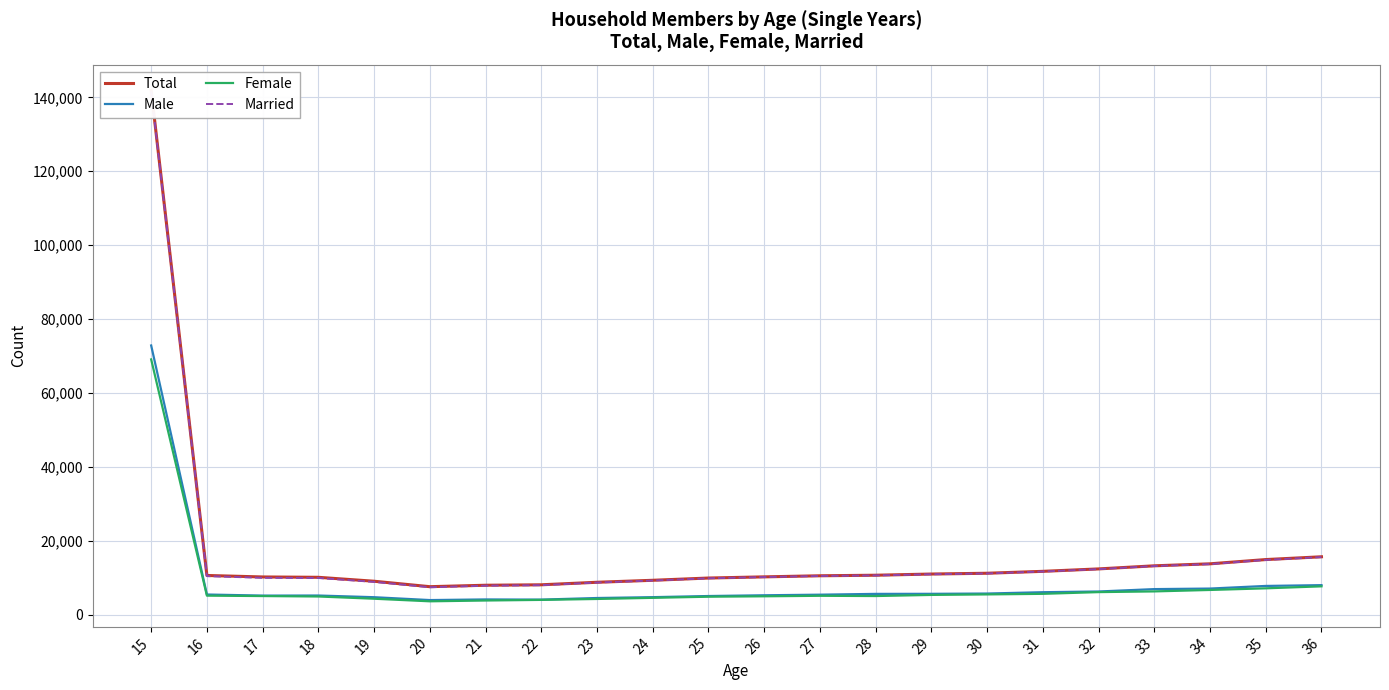

Rank the categories by Male value from highest to lowest.

15, 36, 35, 34, 33, 32, 31, 30, 29, 28, 16, 27, 26, 18, 17, 25, 24, 19, 23, 21, 22, 20